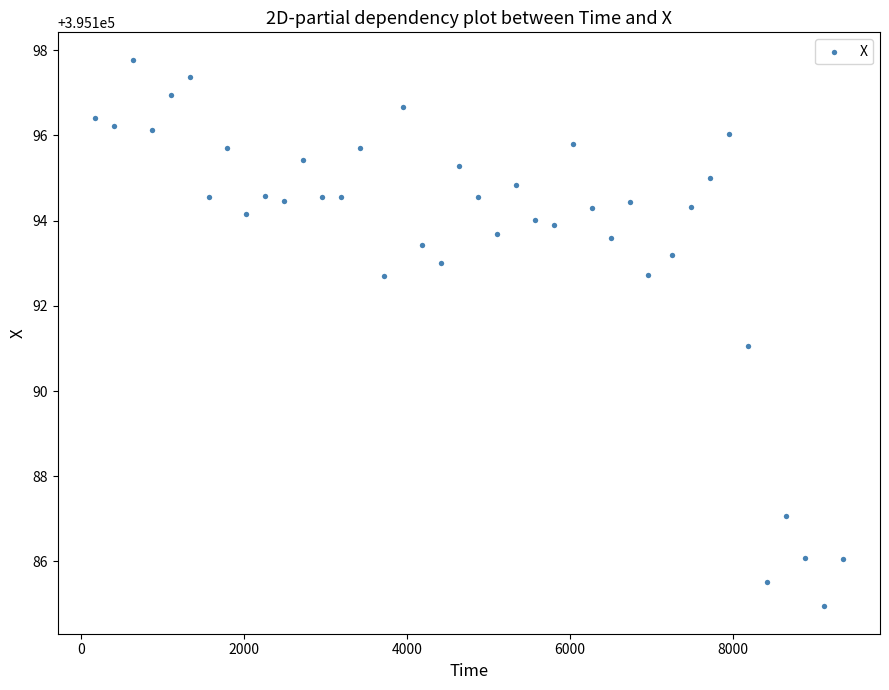

What is the range of X values (max minus min)?

9163.0